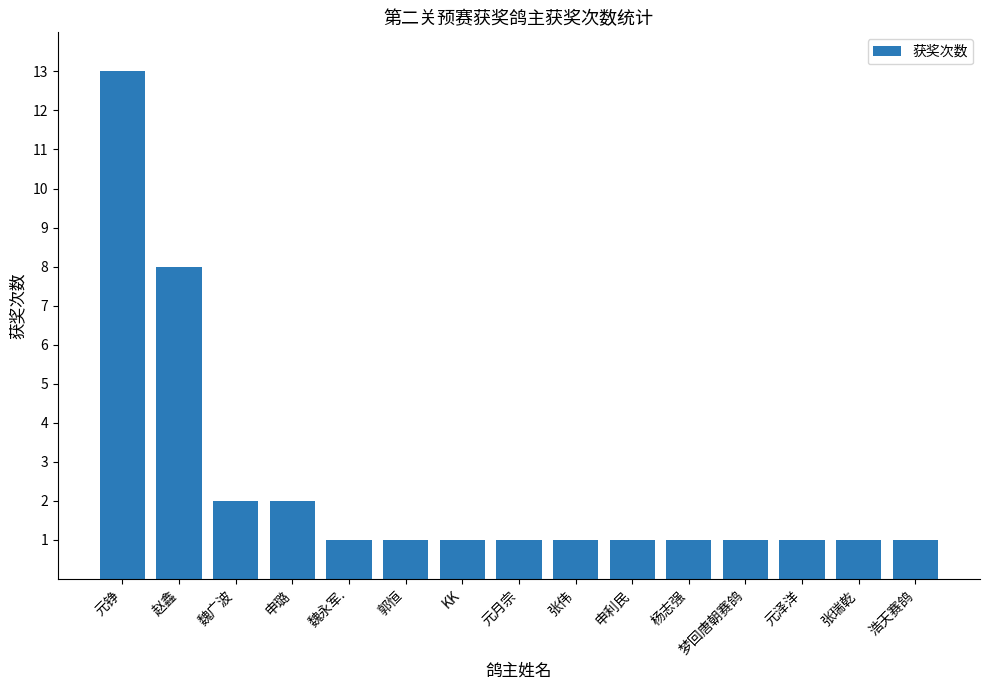

What is the label of the 15th bar from the left?

浩天赛鸽